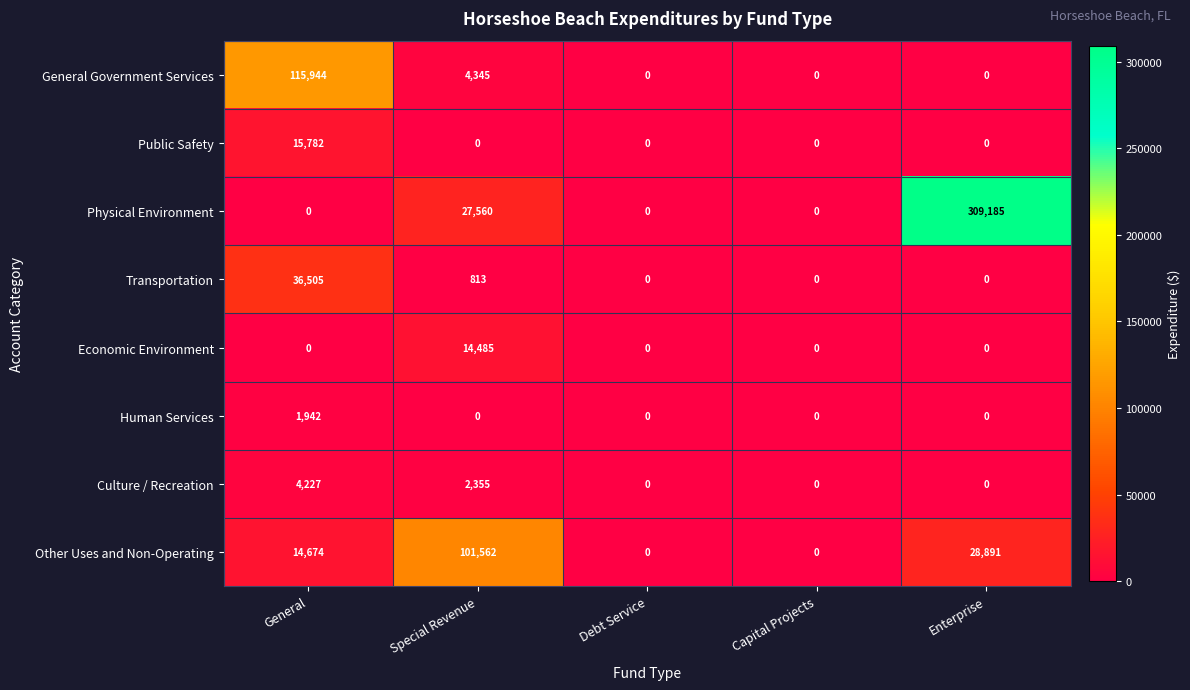

What is the maximum value shown in the chart?

309185